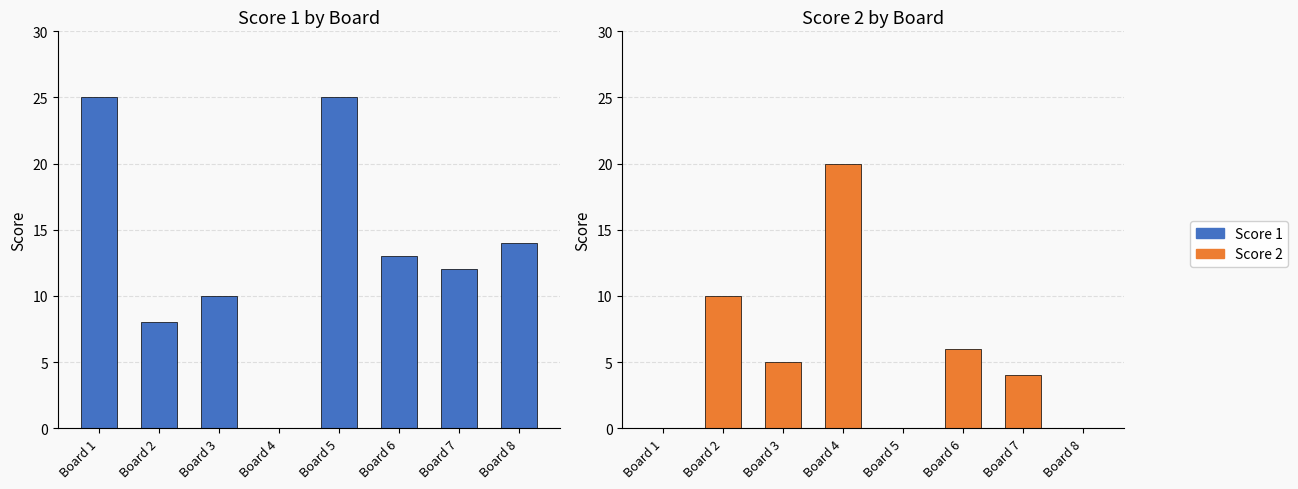

At which label is Score 1 closest to 12?

Board 7